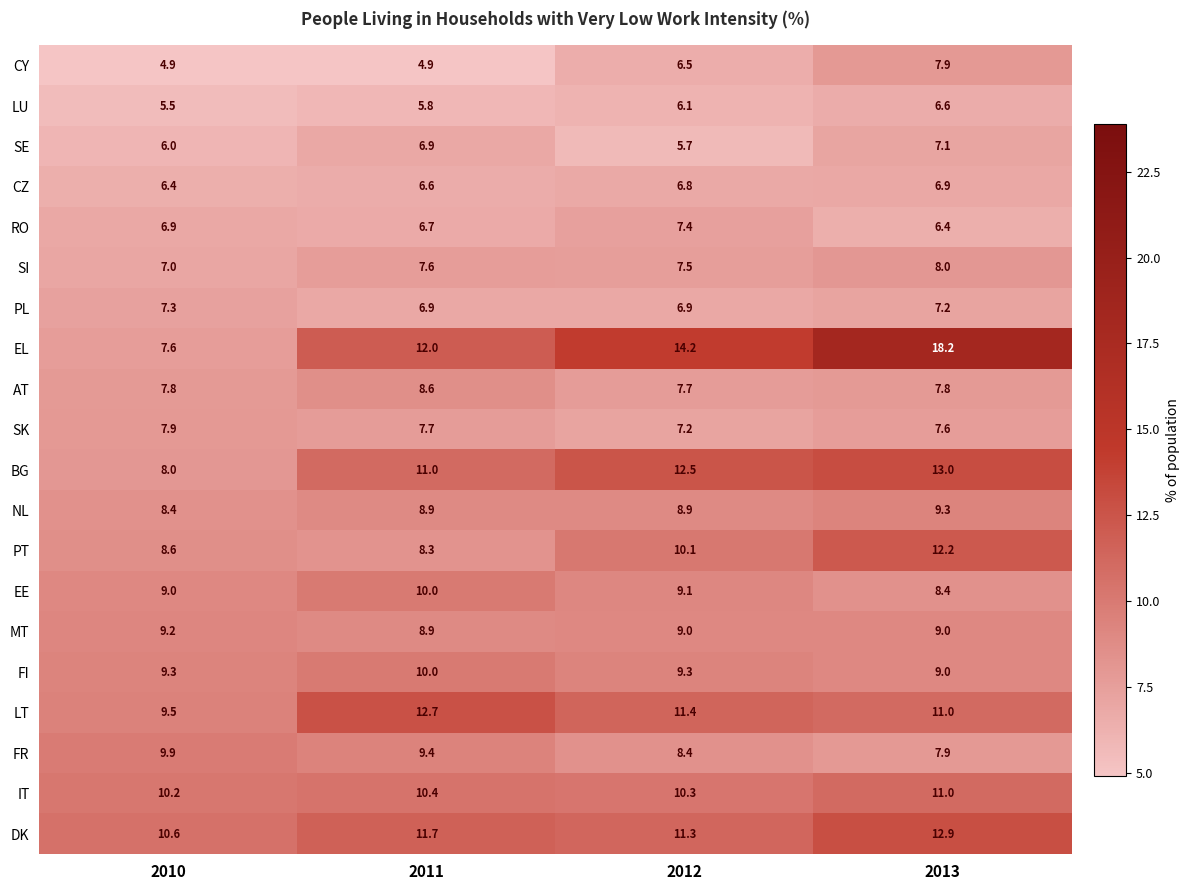

Count the number of categories in the chart.

4